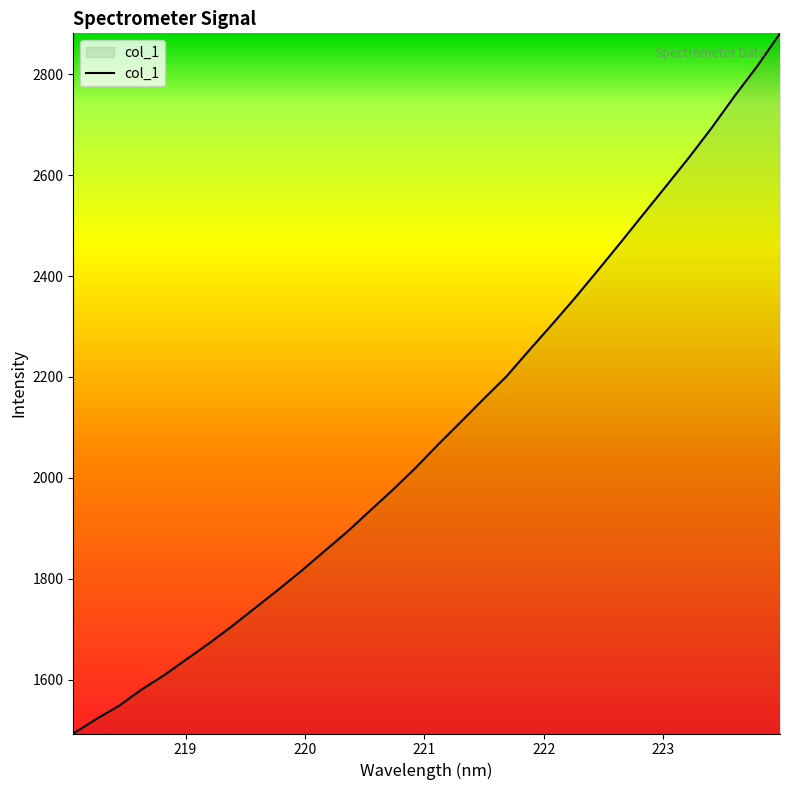

What is the minimum value shown in the chart?

1493.2